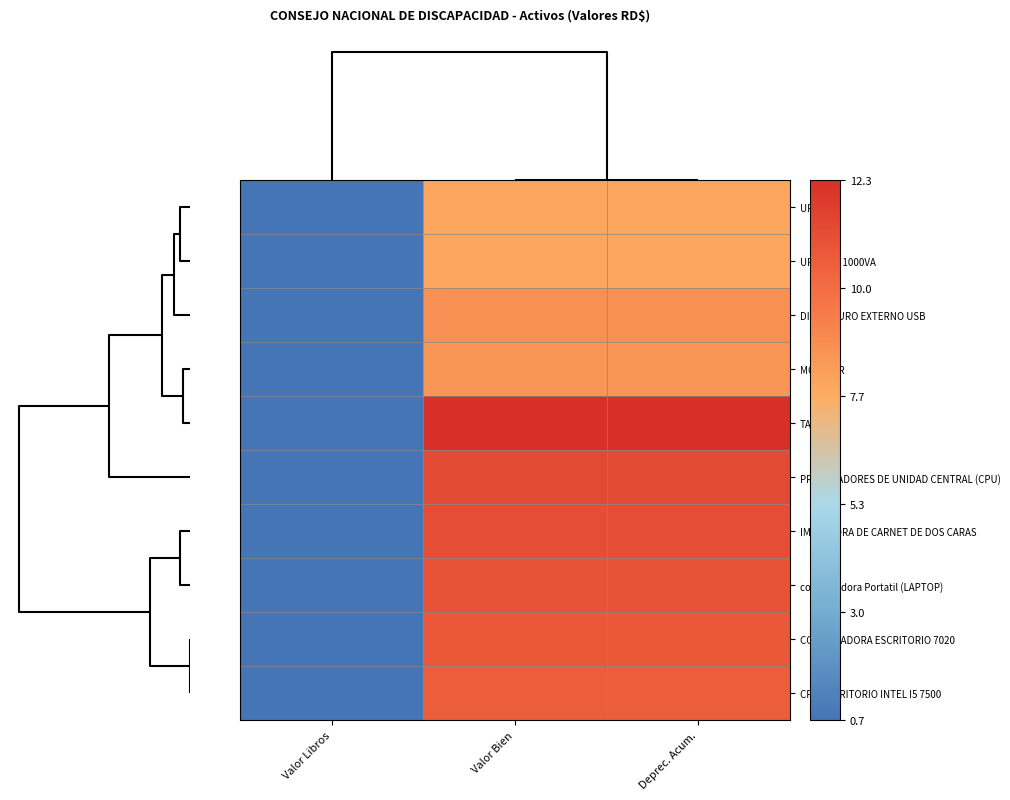

Rank the series at Valor Bien from highest to lowest value.

TABLET, PROCESADORES DE UNIDAD CENTRAL (CPU), IMPRESORA DE CARNET DE DOS CARAS, computadora Portatil (LAPTOP), COMPUTADORA ESCRITORIO 7020, CPU ESCRITORIO INTEL I5 7500, DISCO DURO EXTERNO USB, MONITOR, UPS, UPS CPD 1000VA